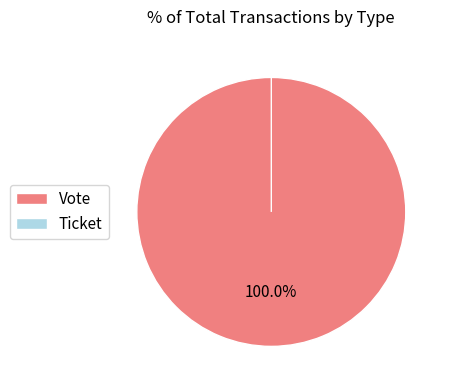

Combined, do Vote and Ticket account for over 50%?

Yes